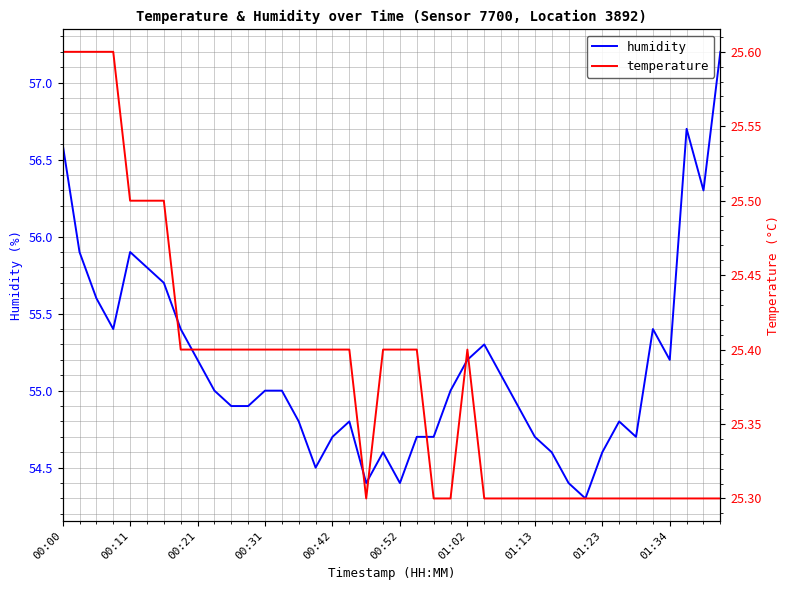

The value of humidity at 01:13 is 82.0. True or false?

False